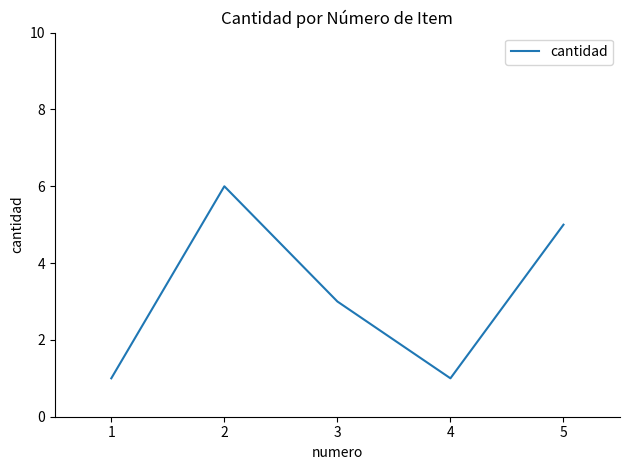

Approximately how many times larger is the value at 5 compared to 3?

1.7